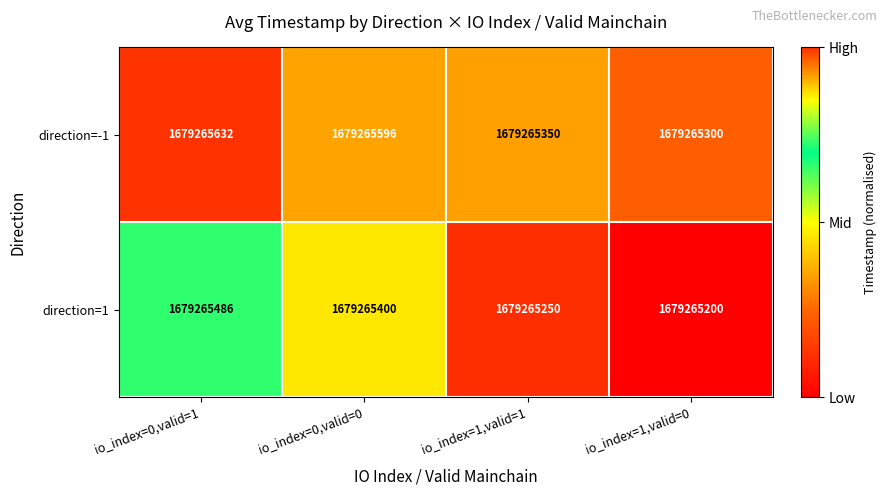

Reading left to right, what are all the values shown in this chart?

direction=-1: io_index=0,valid=1=1679265632.0	io_index=0,valid=0=1679265596.0	io_index=1,valid=1=1679265350.0	io_index=1,valid=0=1679265300.0
direction=1: io_index=0,valid=1=1679265486.0	io_index=0,valid=0=1679265400.0	io_index=1,valid=1=1679265250.0	io_index=1,valid=0=1679265200.0